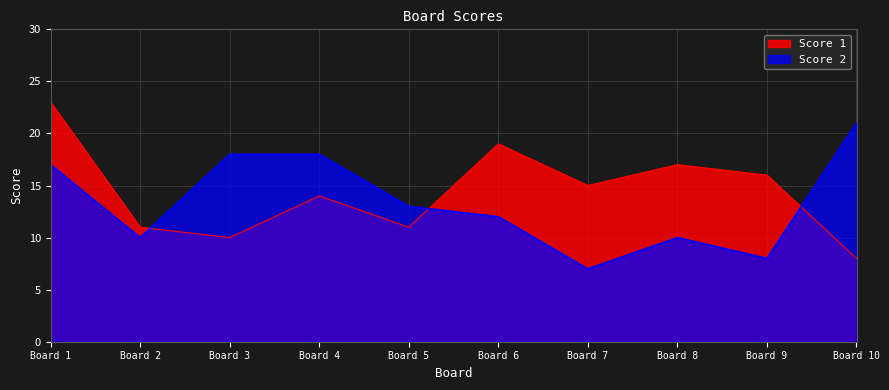

Which series has the largest range (max minus min)?

Score 1